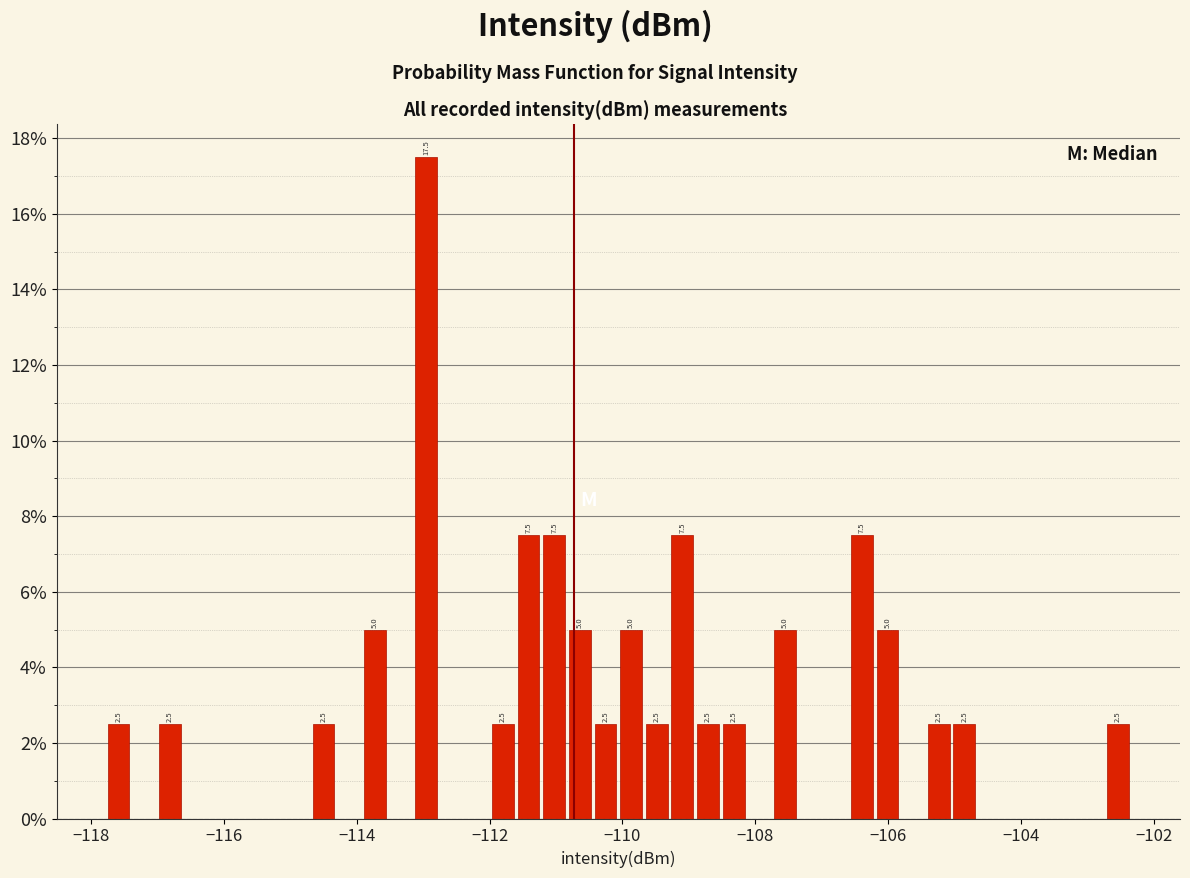

Read against the x-axis, roughly where is the centre of the tallest bar?

-113.0